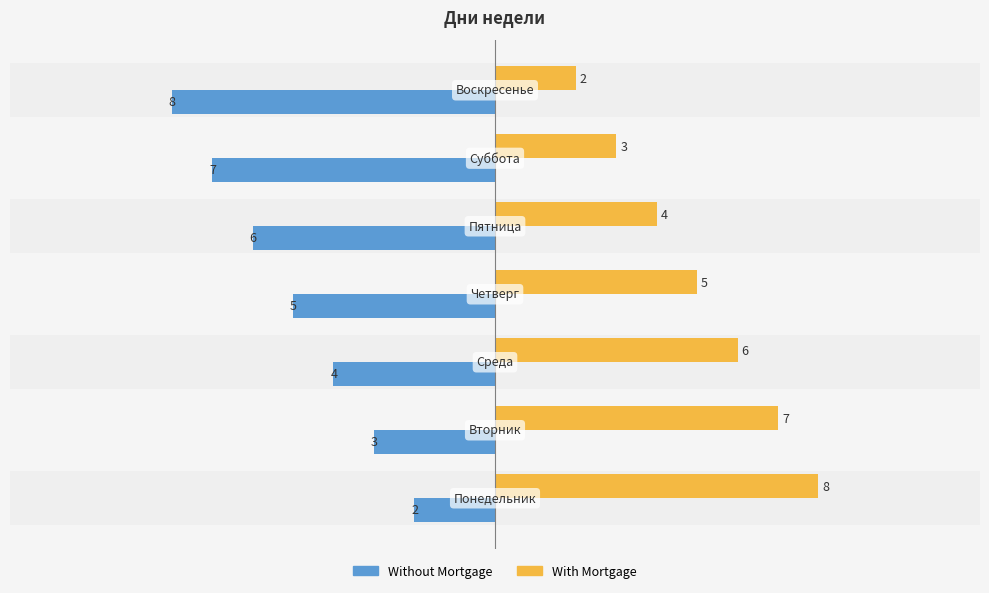

What is the label of the 3rd bar from the right?

5